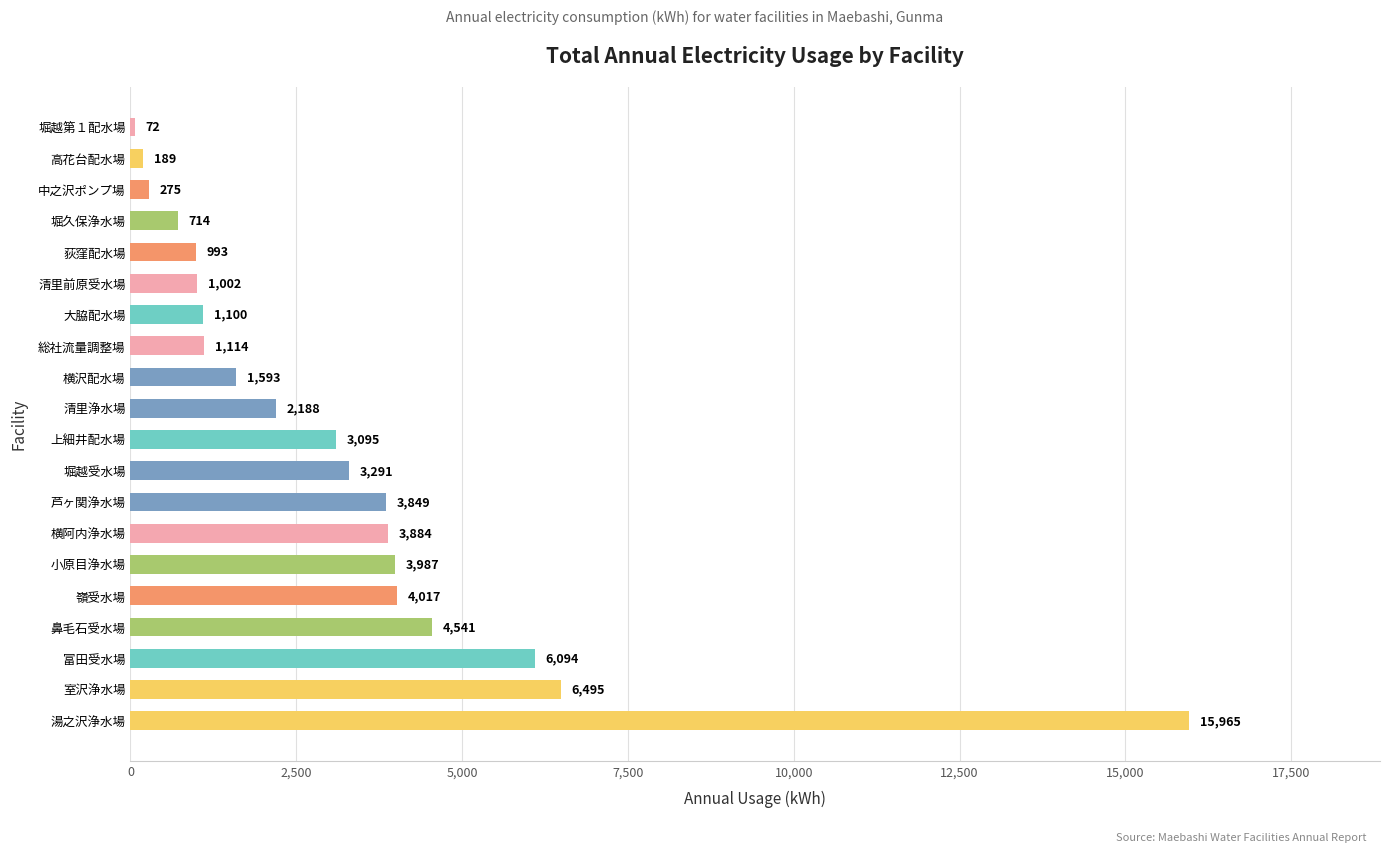

The chart shows a value of 1114 at 総社流量調整場. True or false?

True